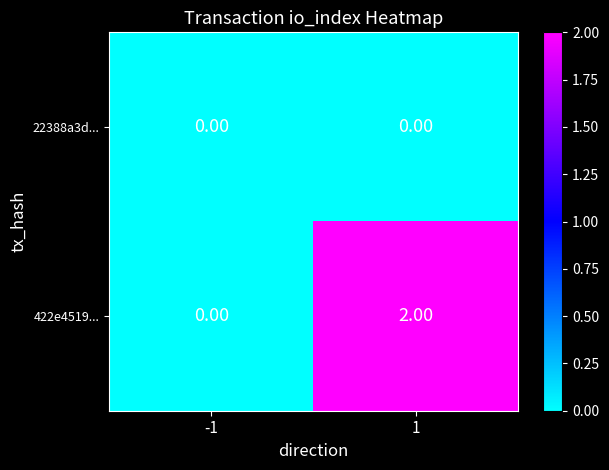

Which series has the largest total across all categories?

422e4519...